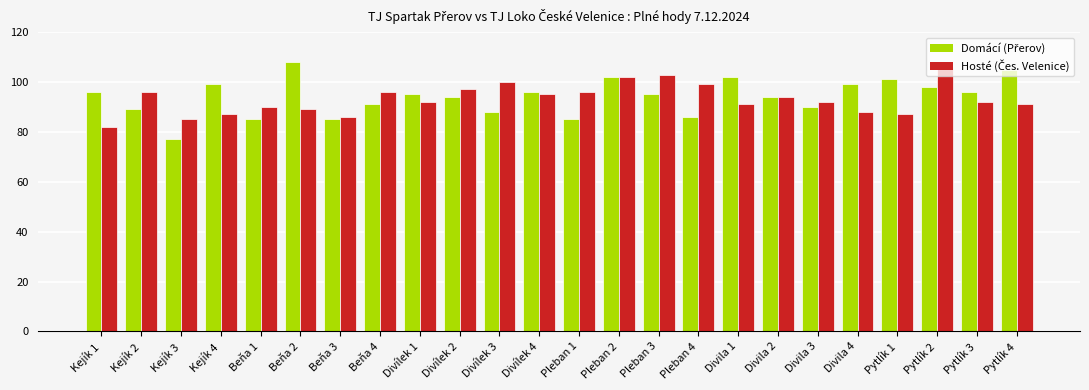

What is the label of the 4th bar from the left?

Kejík 4